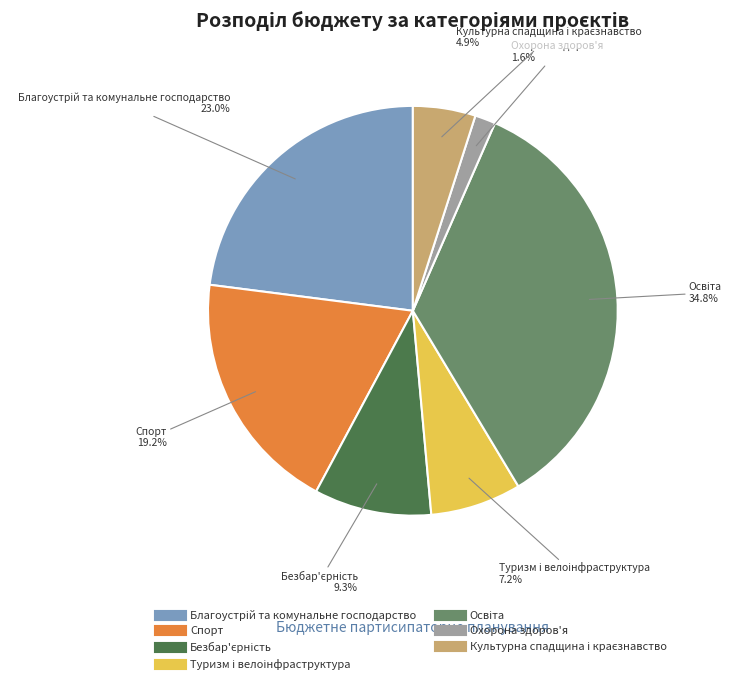

Does any single category account for the majority?

No